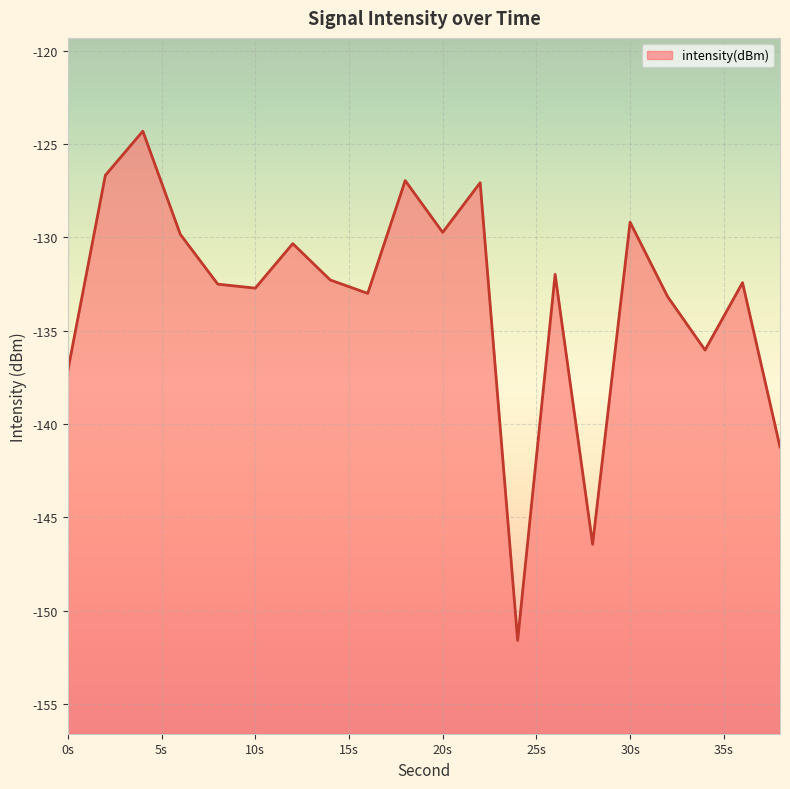

Which label corresponds to the largest value in the chart?

4